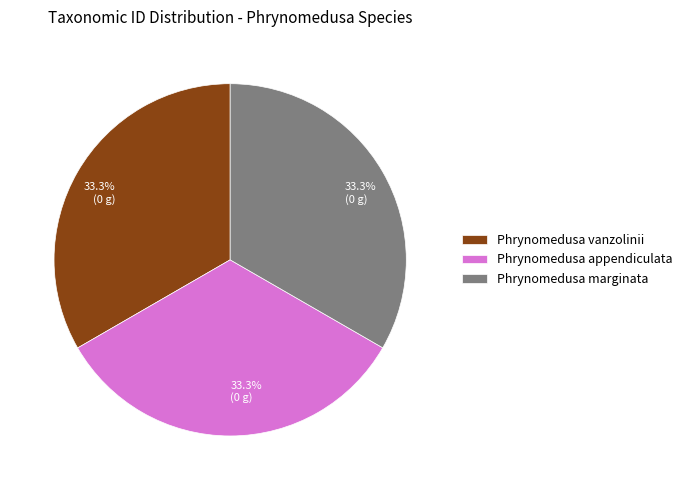

Is it true that Phrynomedusa marginata is 33% of the pie?

True